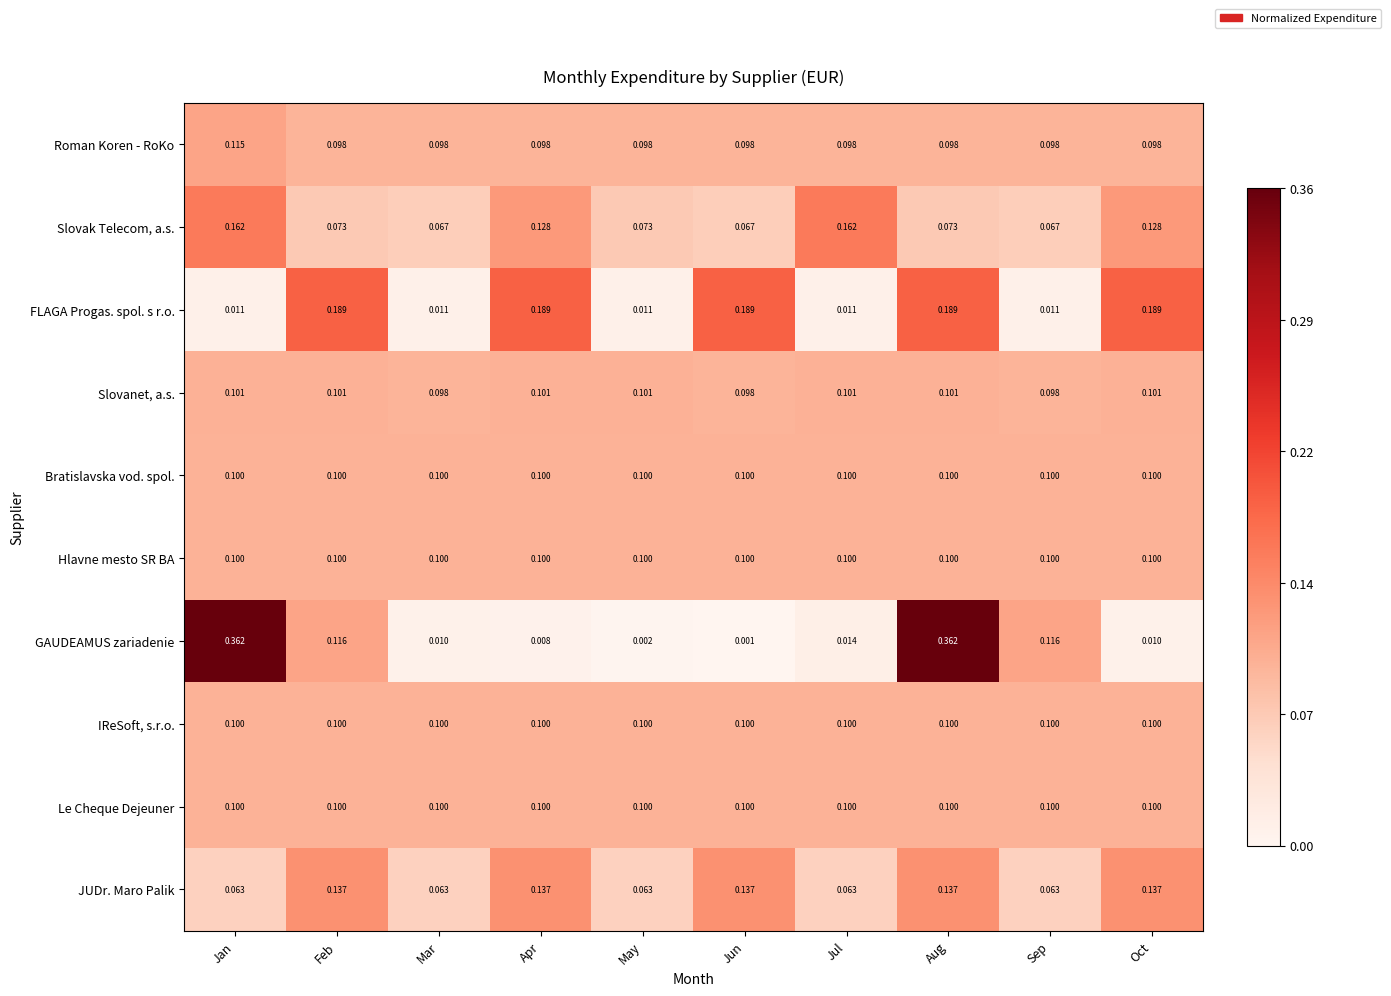

Which label corresponds to the smallest value in the chart?

Jun